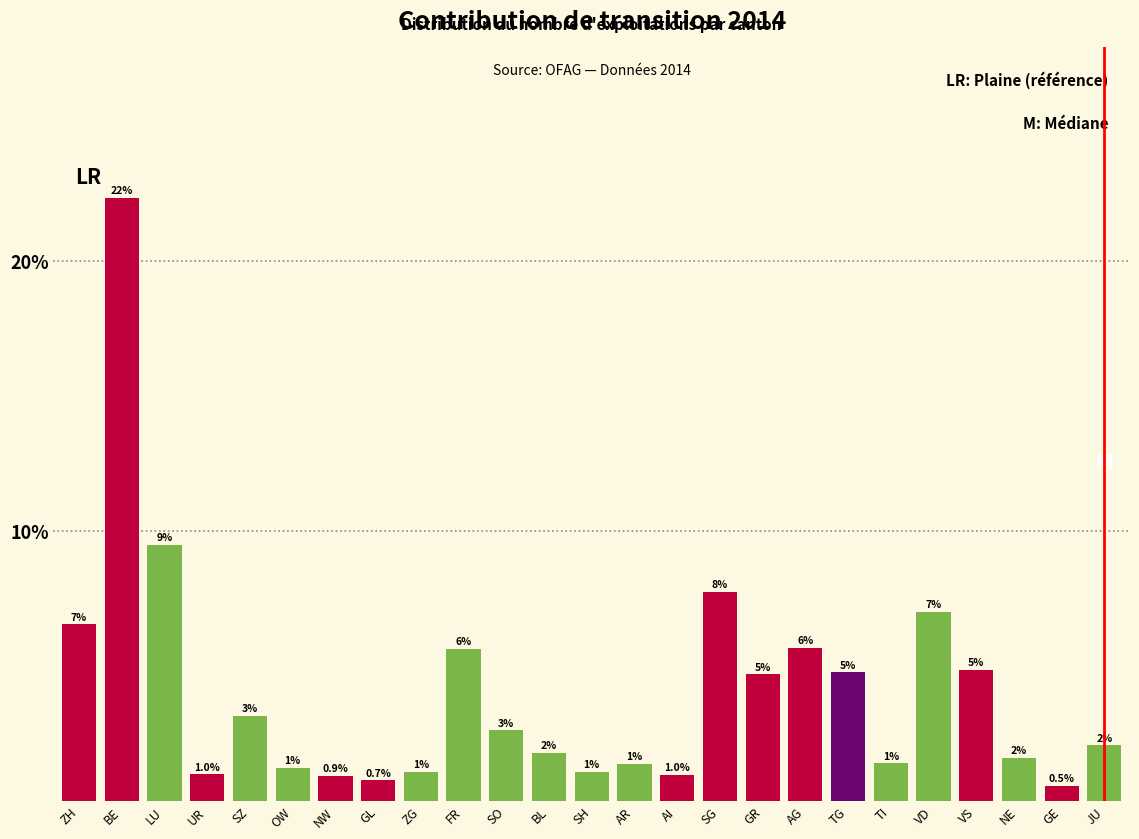

Does the chart contain any negative values?

No